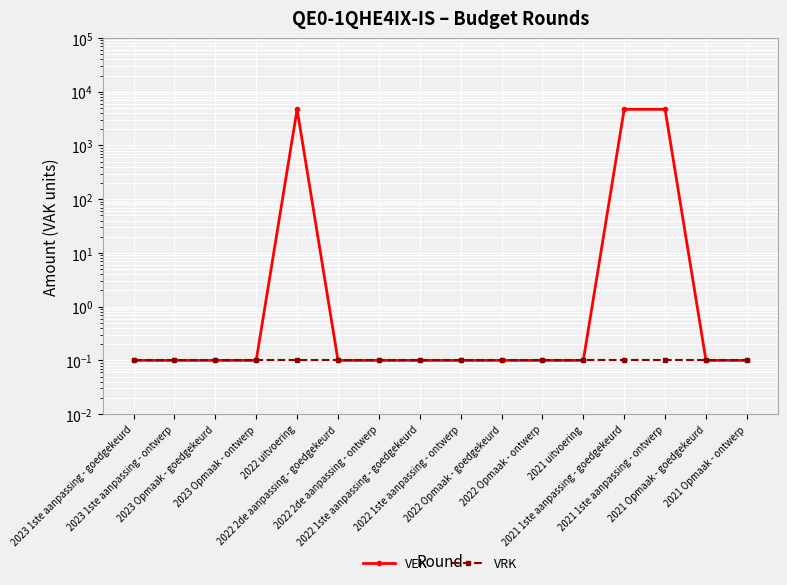

The VRK series shows 0.1 at 2021 1ste aanpassing - ontwerp. True or false?

True